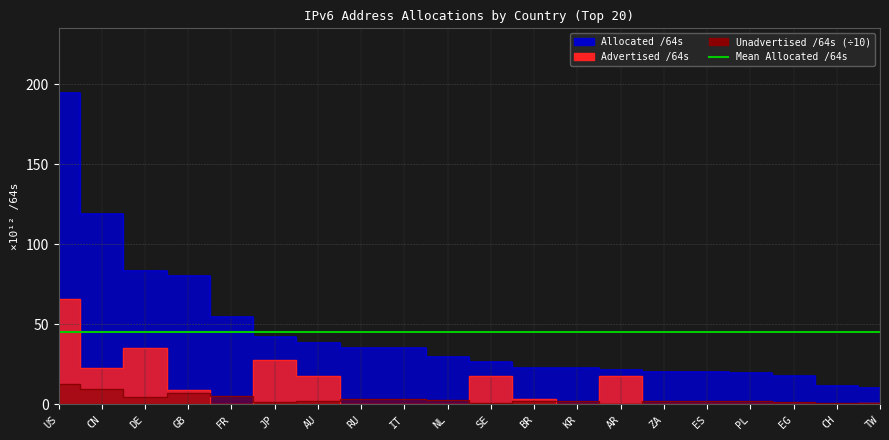

Rank the categories by Allocated /64s value from lowest to highest.

TW, CH, EG, PL, ES, ZA, AR, KR, BR, SE, NL, IT, RU, AU, JP, FR, GB, DE, CN, US